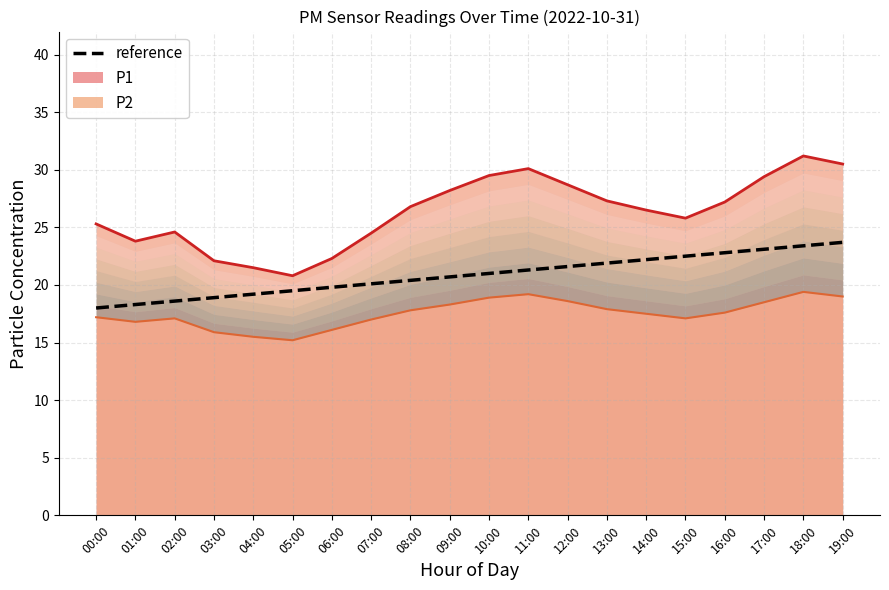

How many data points does each series have?

20